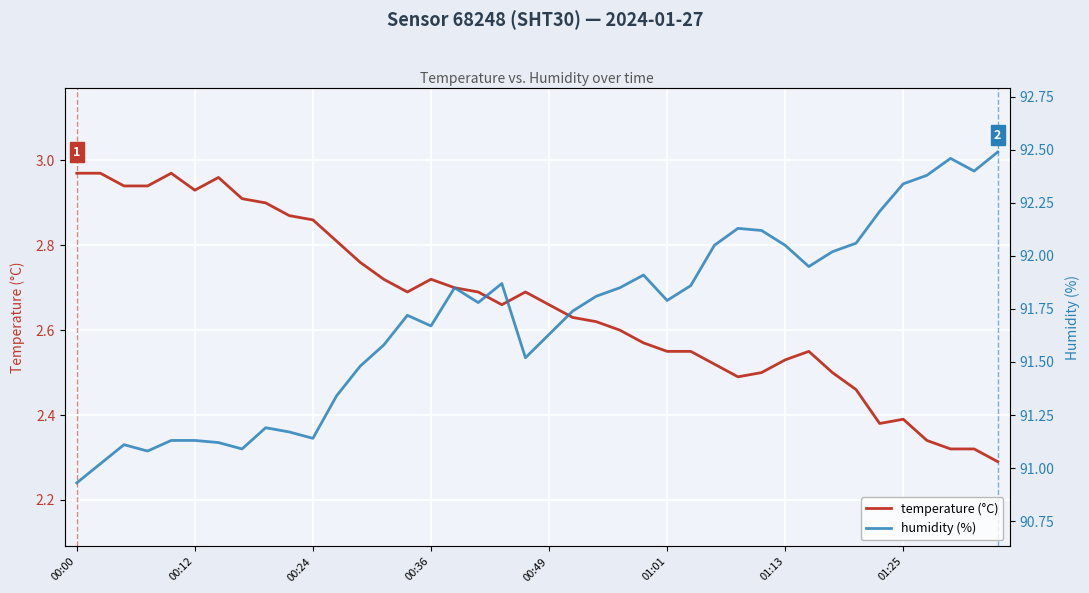

Which has a higher value, 35 or 31?

31